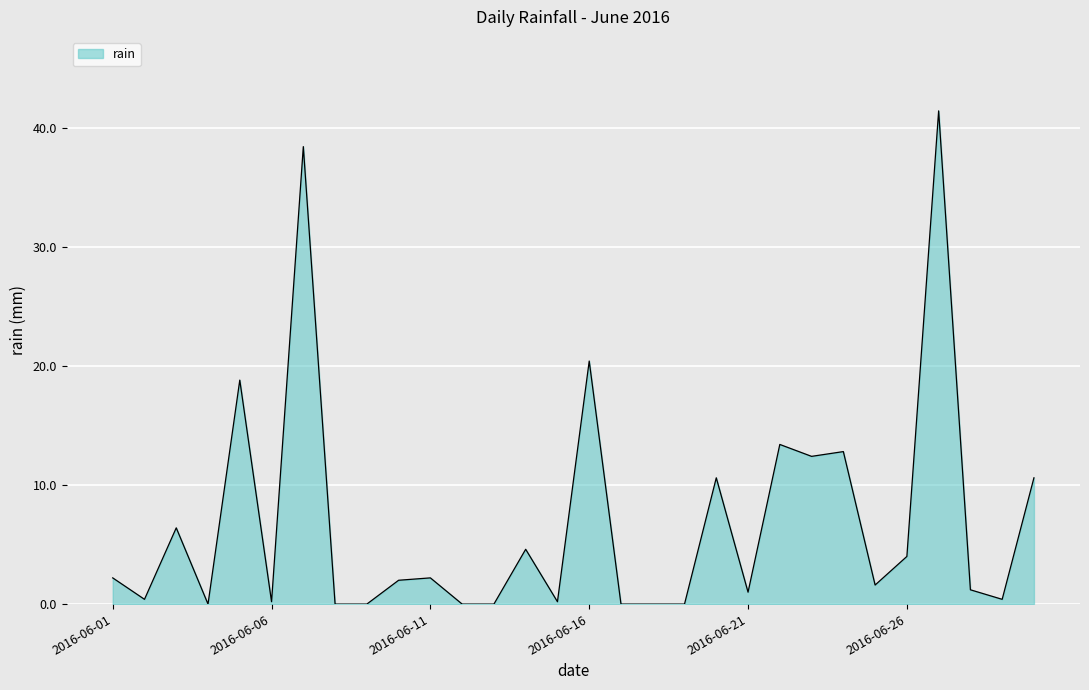

What is the greatest value displayed?

41.4